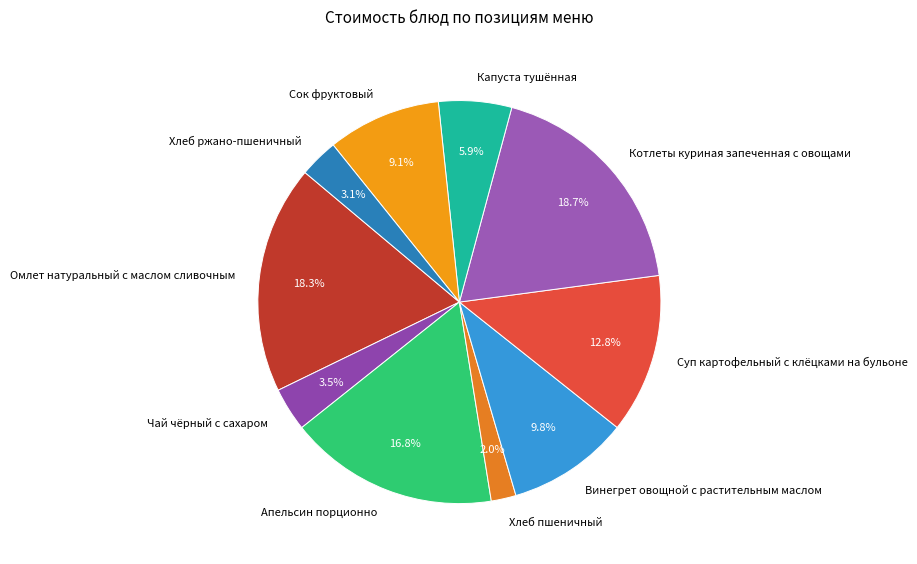

Which category has the smallest portion of the pie?

Хлеб пшеничный